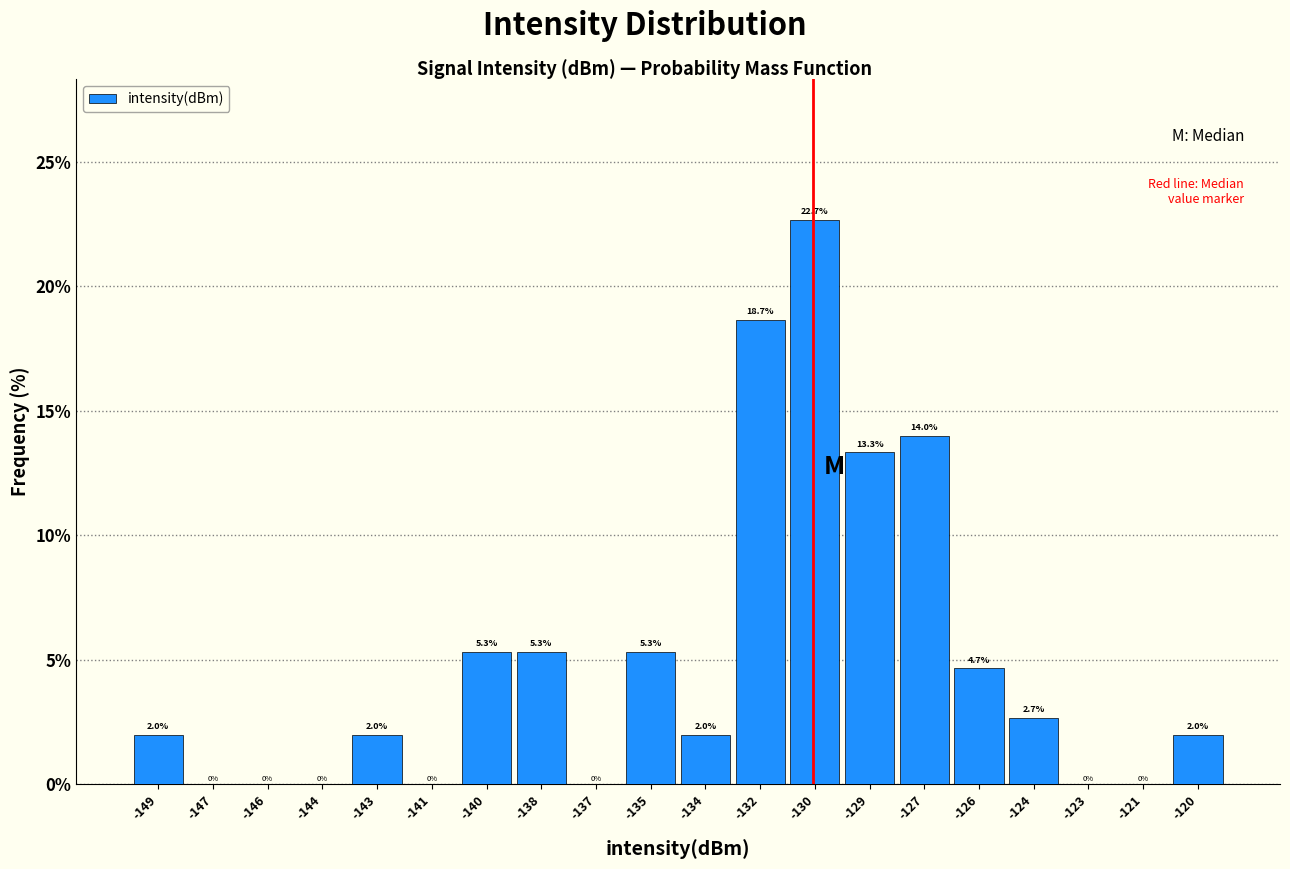

Reading left to right, what are all the values shown in this chart?

-149=2.0	-147=0.0	-146=0.0	-144=0.0	-143=2.0	-141=0.0	-140=5.3	-138=5.3	-137=0.0	-135=5.3	-134=2.0	-132=18.7	-130=22.7	-129=13.3	-127=14.0	-126=4.7	-124=2.7	-123=0.0	-121=0.0	-120=2.0